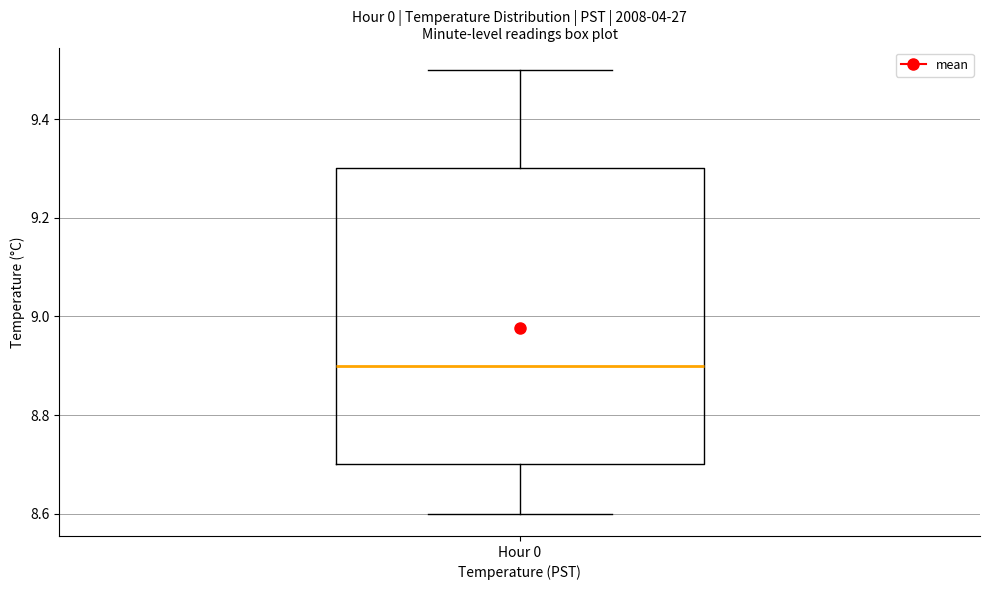

Read this box plot against the y-axis: the position of the median line, the range covered by the box, and the ends of both whiskers. The values are not printed on the chart, so give them approximately, as read against the axis.

median 8.9, box 8.7 to 9.3, whiskers 8.6 to 9.5